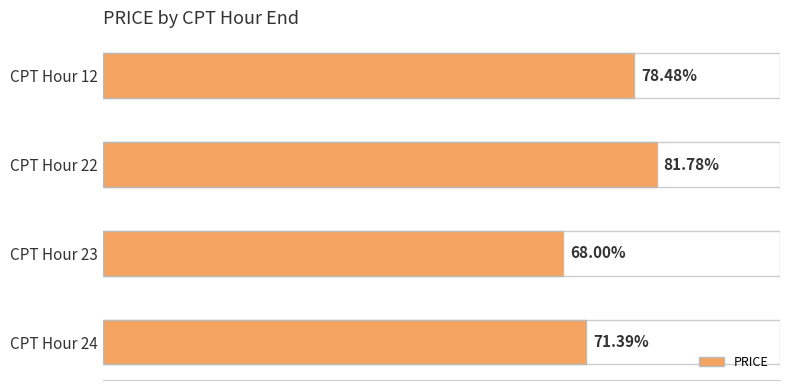

Rank the categories by value from highest to lowest.

CPT Hour 22, CPT Hour 12, CPT Hour 24, CPT Hour 23